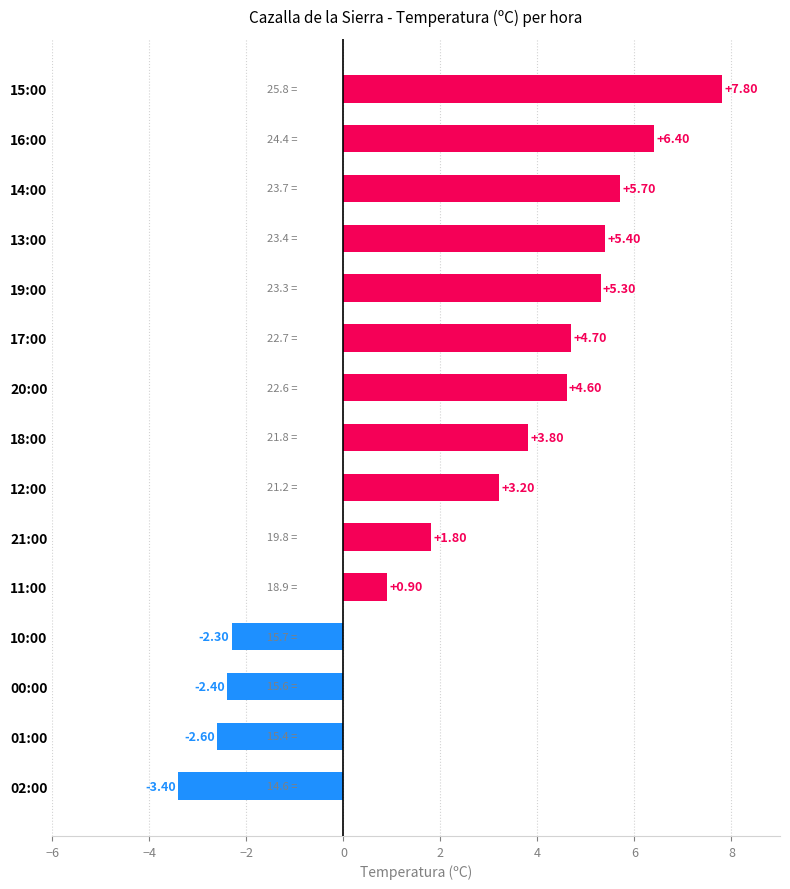

List the labels in order of value, smallest first.

02:00, 01:00, 00:00, 10:00, 11:00, 21:00, 12:00, 18:00, 20:00, 17:00, 19:00, 13:00, 14:00, 16:00, 15:00